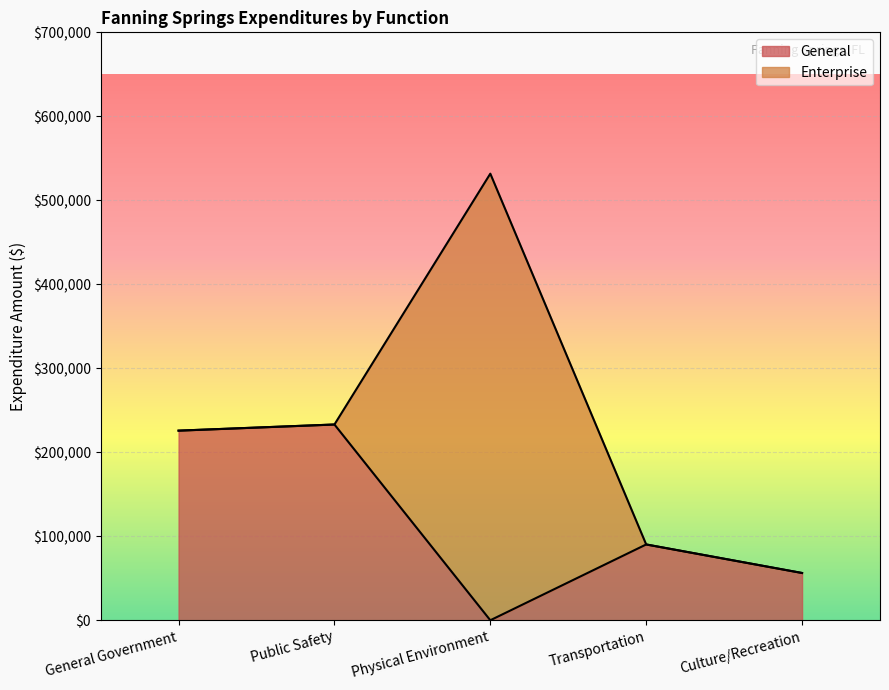

What is the maximum value for Account Total?

531727